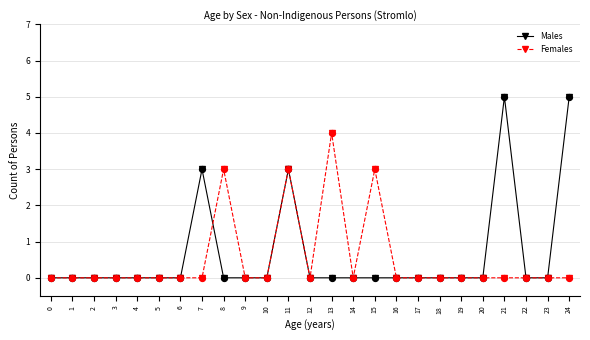

What are all the series names shown in the legend?

Males, Females